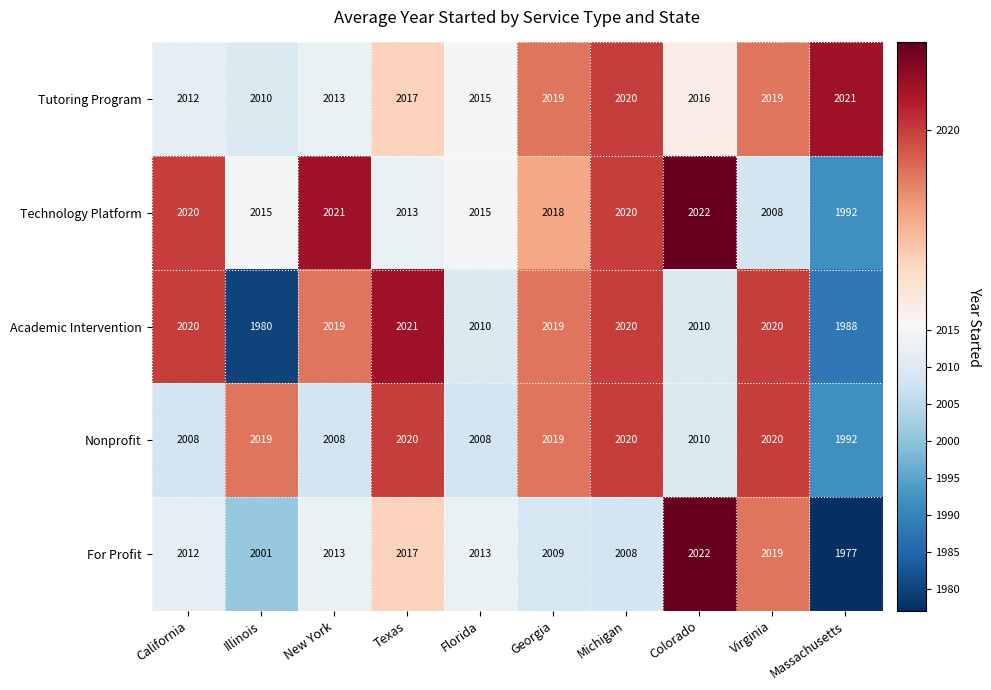

Which category has the highest value across all series?

Colorado